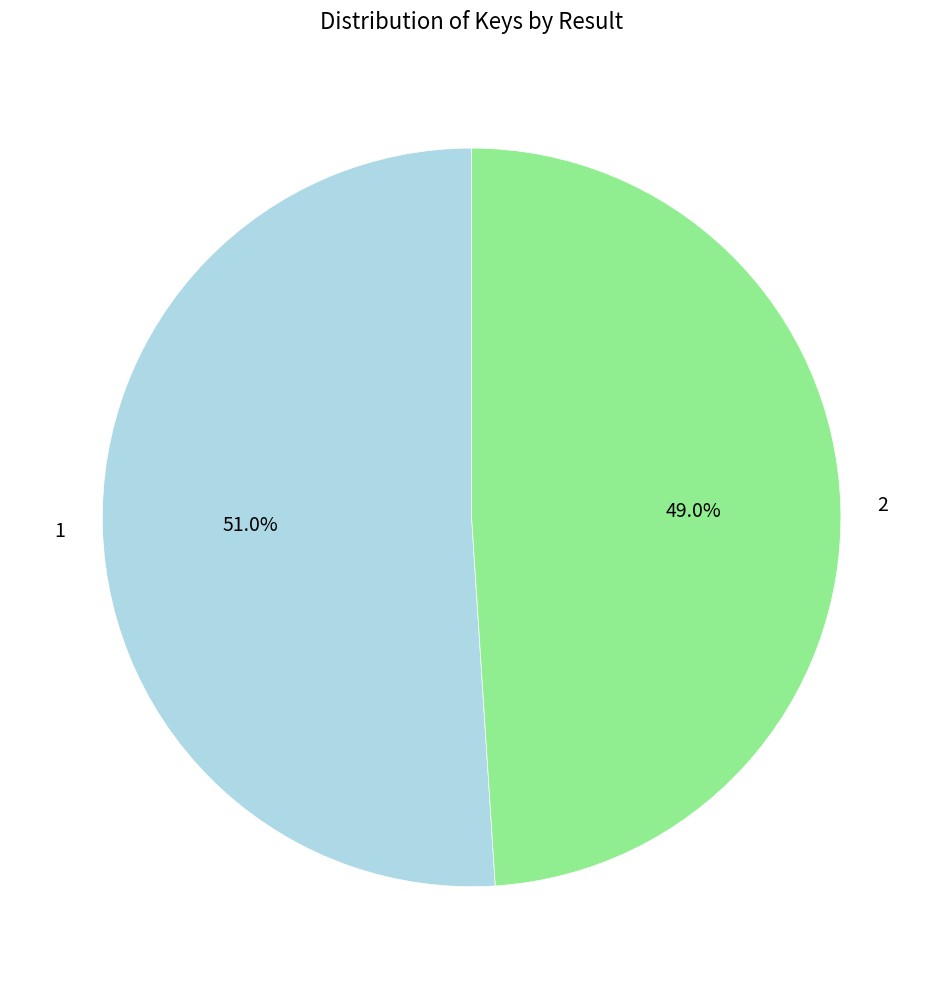

What percentage is the 2 slice, to the nearest percent?

49%